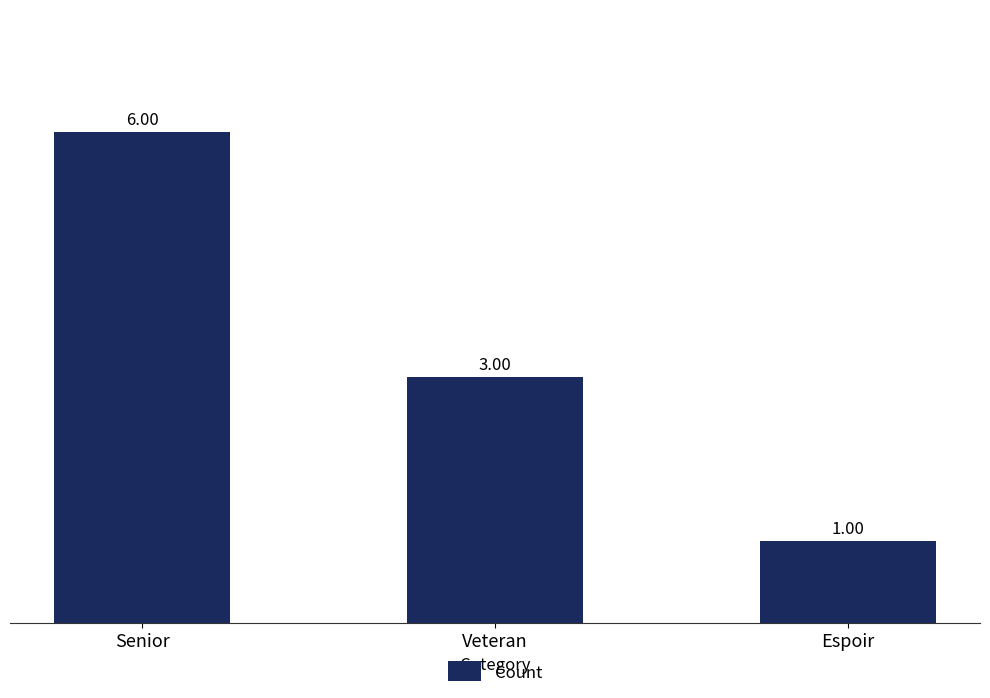

What position from the left is Veteran?

2